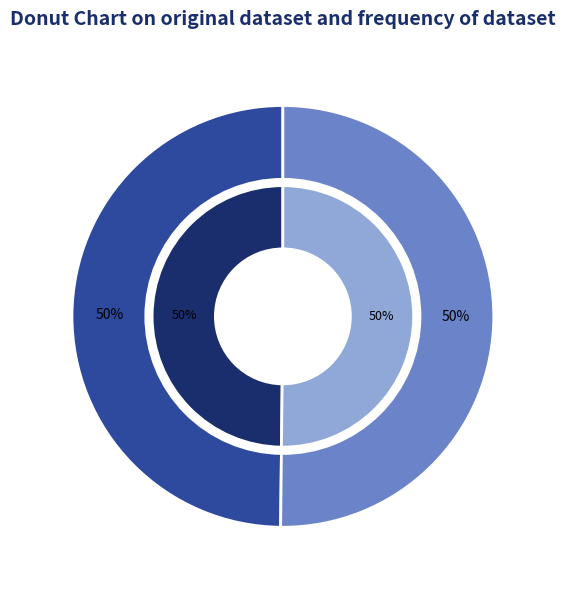

To the nearest percent, what is the average slice percentage?

50%